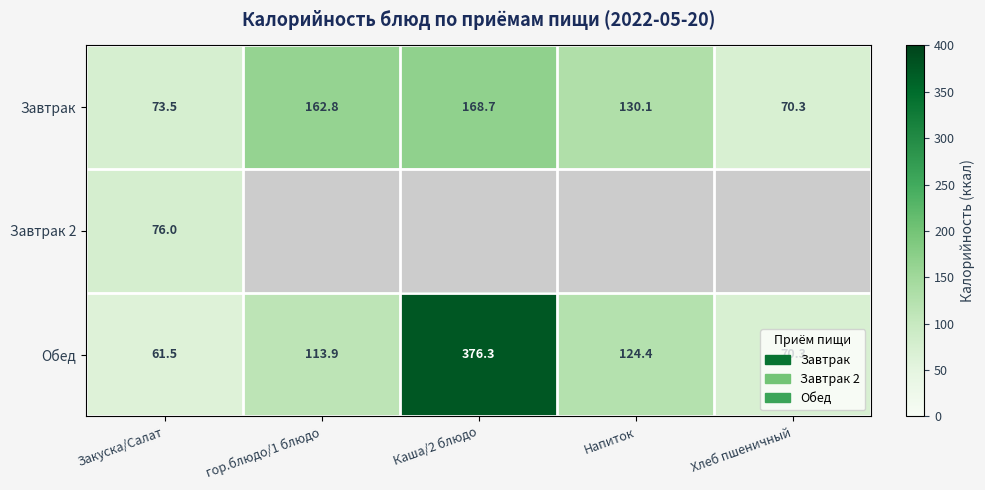

At which label does Завтрак first exceed 130?

гор.блюдо/1 блюдо